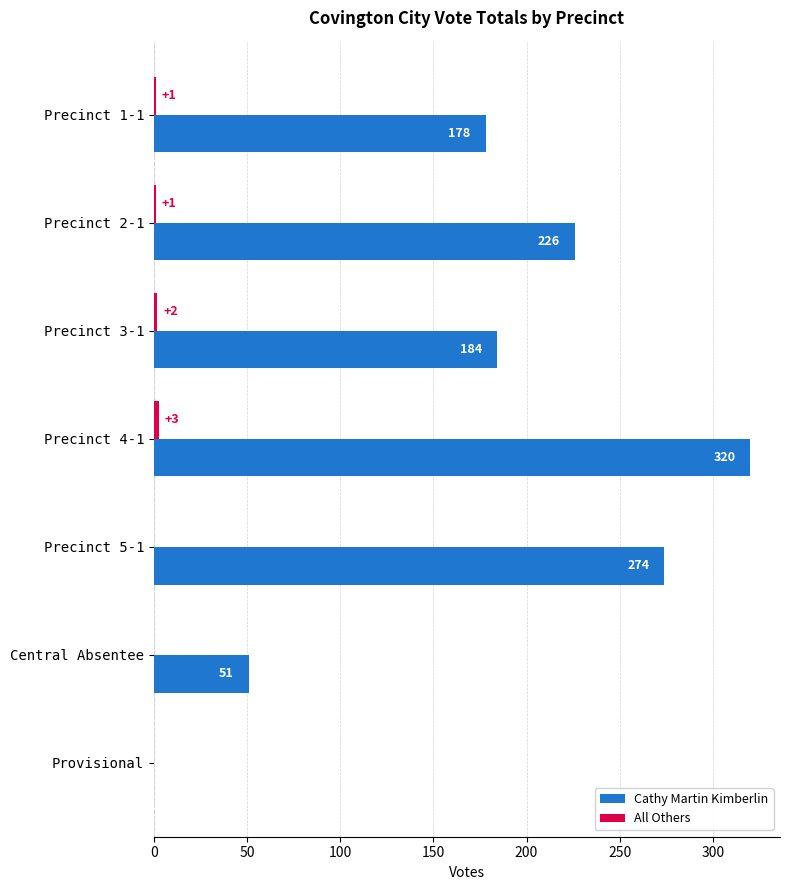

What is the highest value of the Cathy Martin Kimberlin series?

320